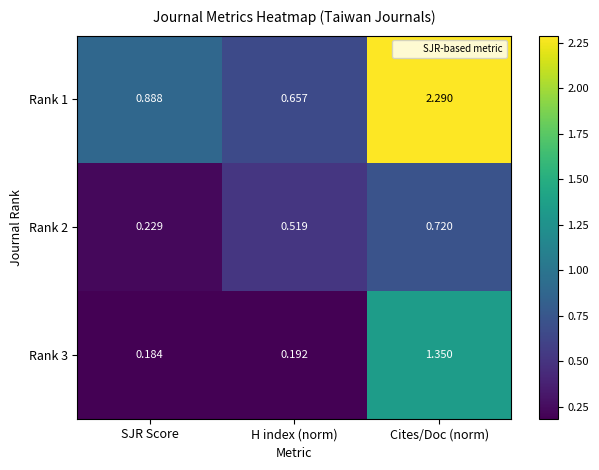

At which label is Rank 2 closest to 0?

SJR Score